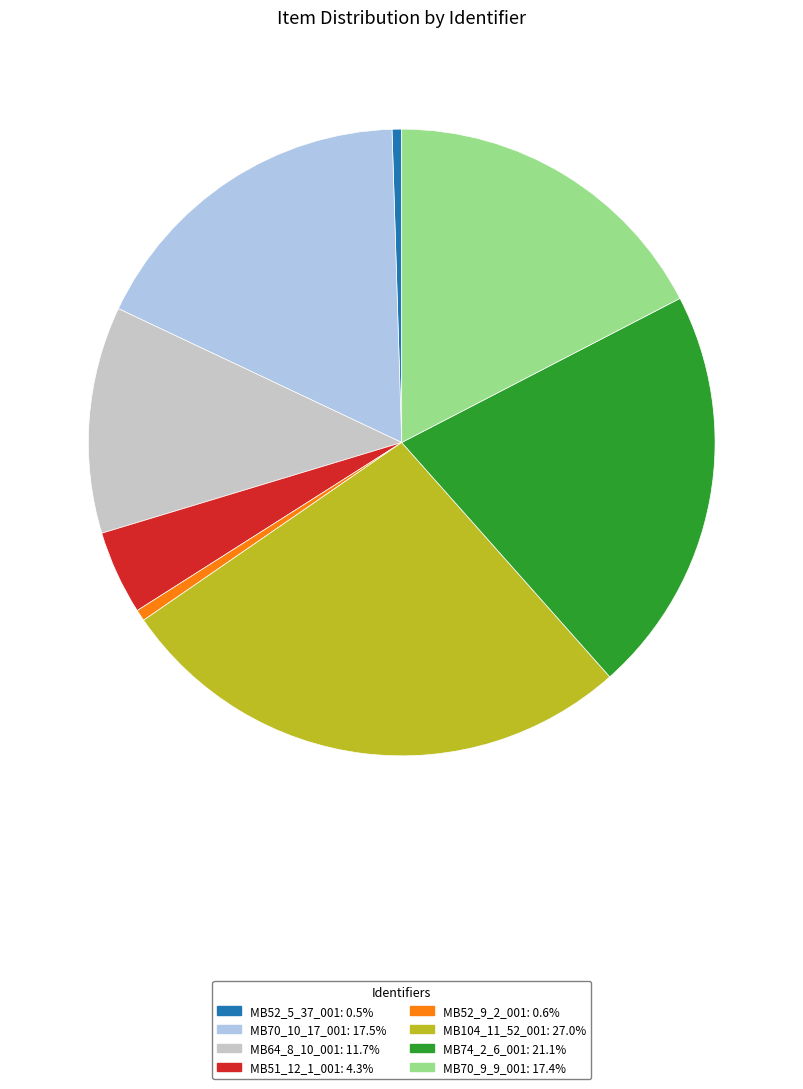

The MB74_2_6_001 slice represents 30% of the pie. True or false?

False